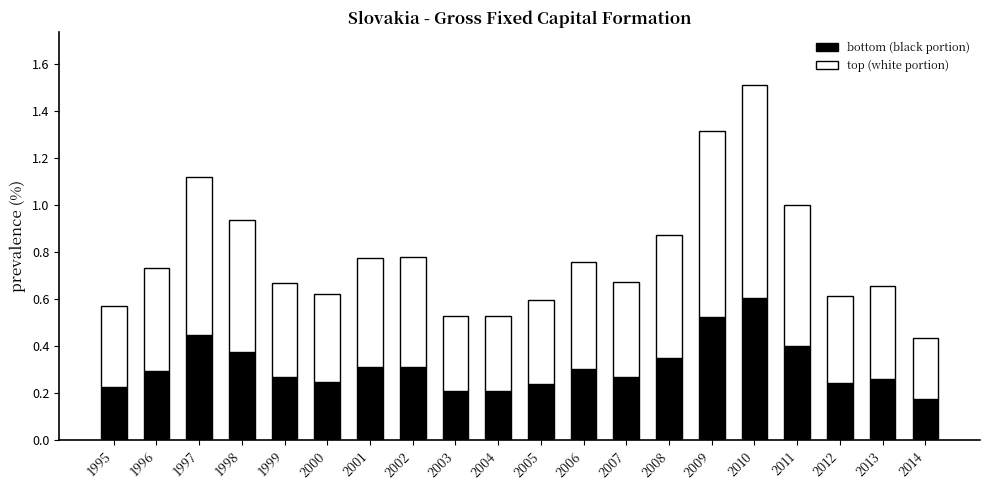

Is it true that bottom (black portion) equals 0.3 at 2006?

True